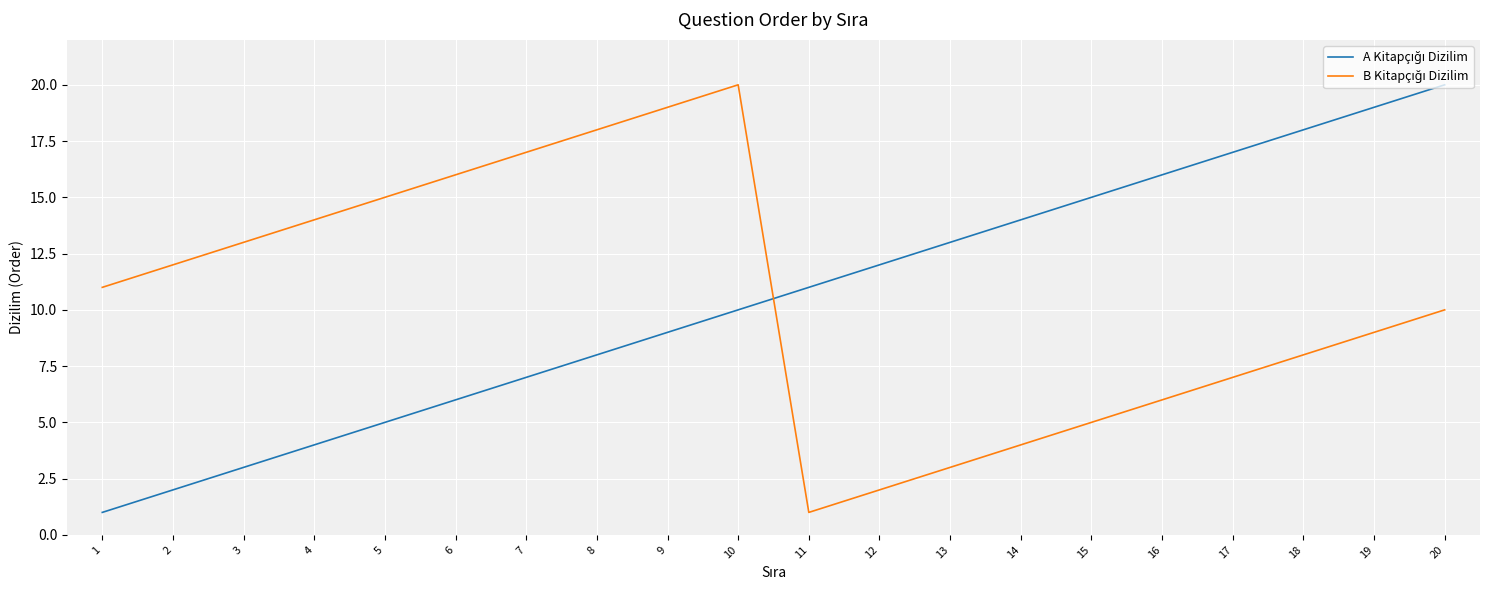

What is the greatest value displayed?

20